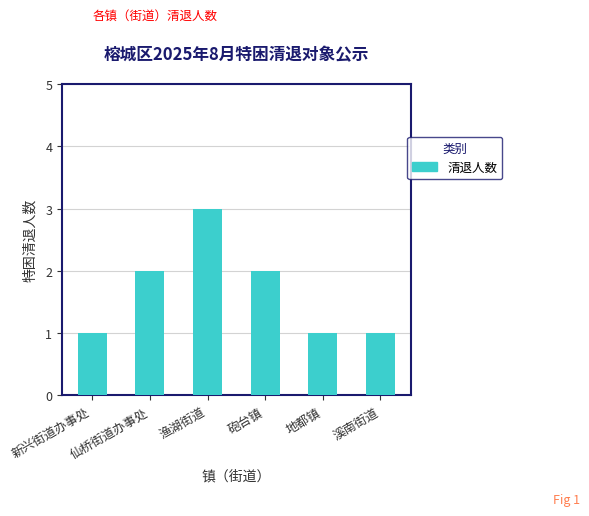

Reading left to right, transcribe all the data shown in this chart.

新兴街道办事处=1	仙桥街道办事处=2	渔湖街道=3	砲台镇=2	地都镇=1	溪南街道=1